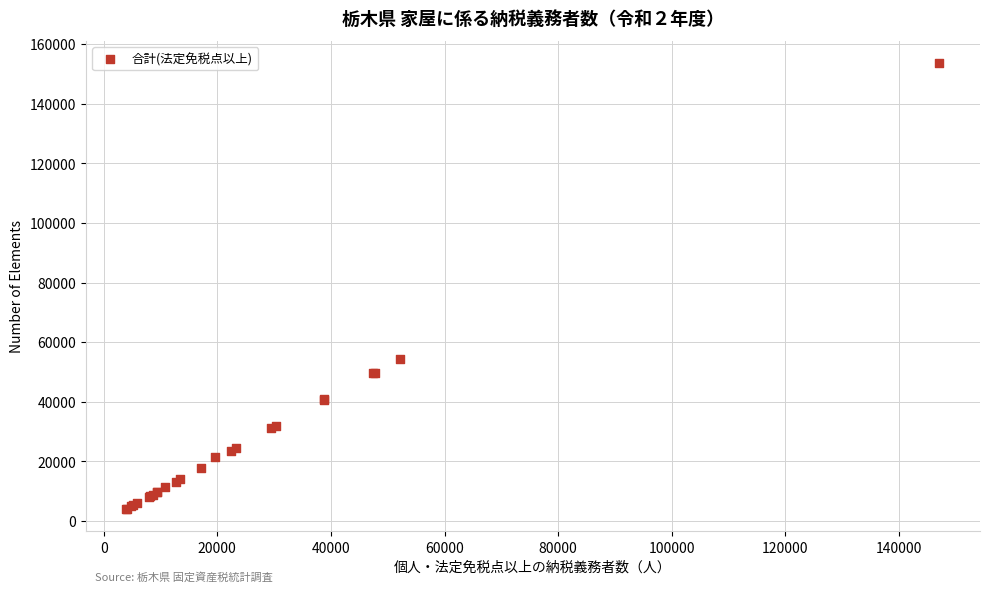

What Y value in the scatter plot is closest to 78863?

54199